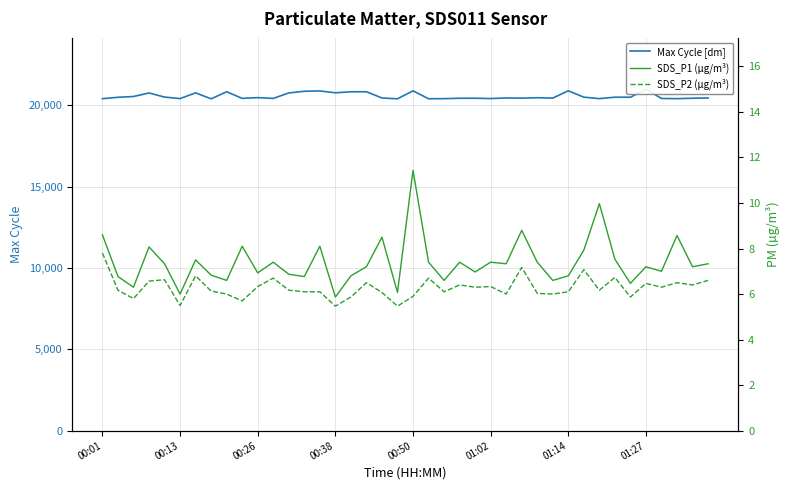

Which series has the largest range (max minus min)?

Max Cycle [dm]